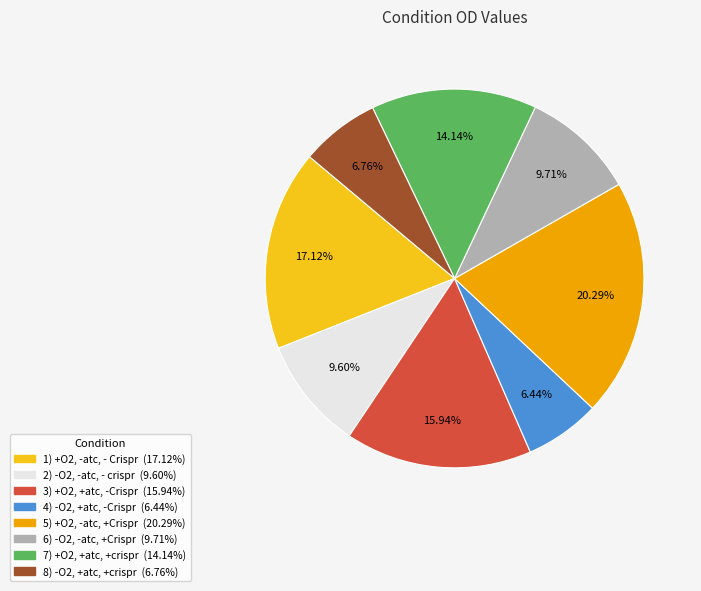

Does 3) +O2, +atc, -Crispr account for over 50% of the chart?

No